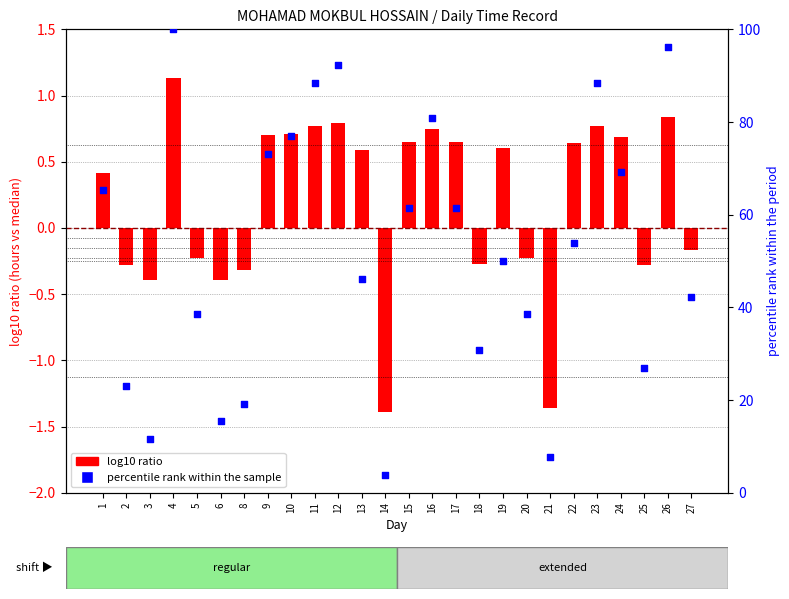

At which category is the sum across all series the highest?

4